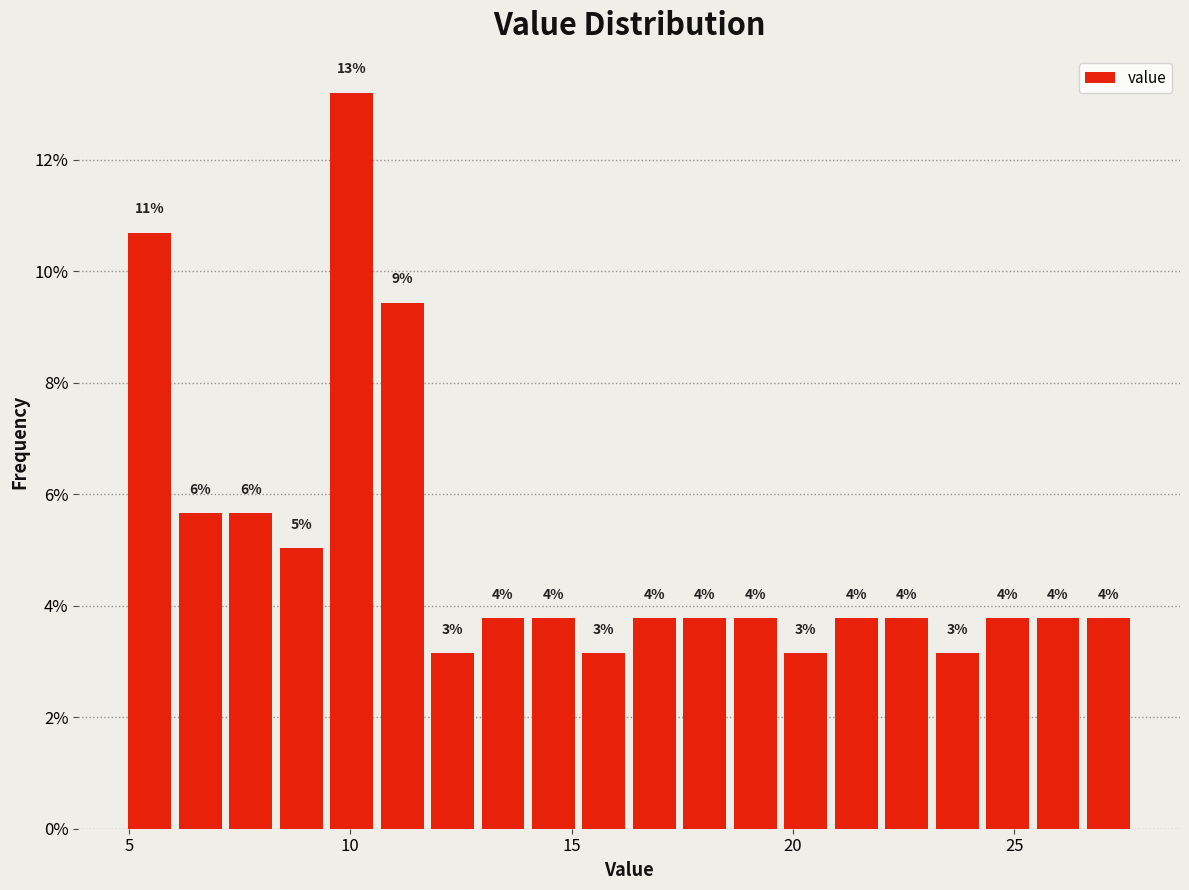

Read against the x-axis, roughly where is the centre of the tallest bar?

10.0